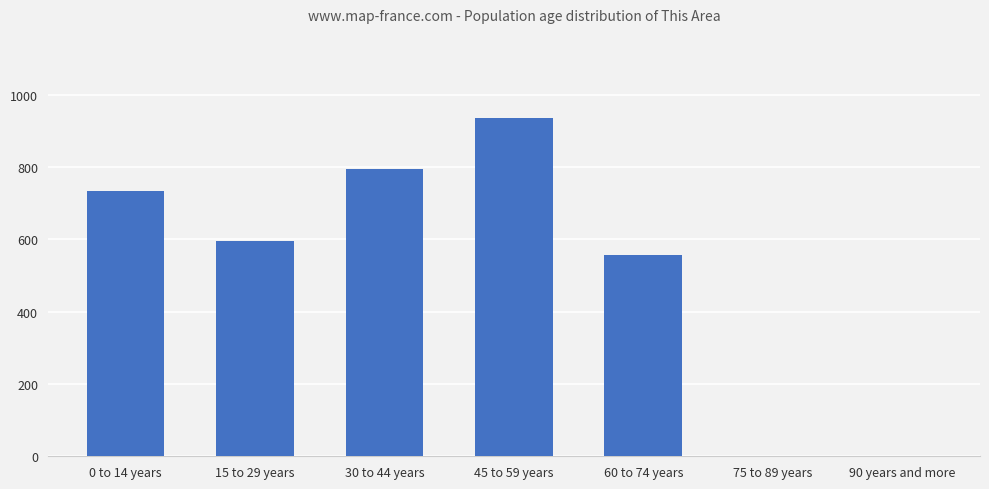

What is the ratio of the value at 60 to 74 years to the value at 15 to 29 years?

0.9